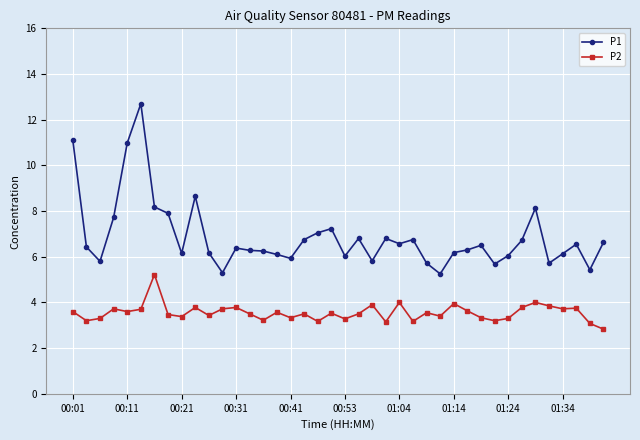

True or false: P2 has more than 0 interior local peaks.

True